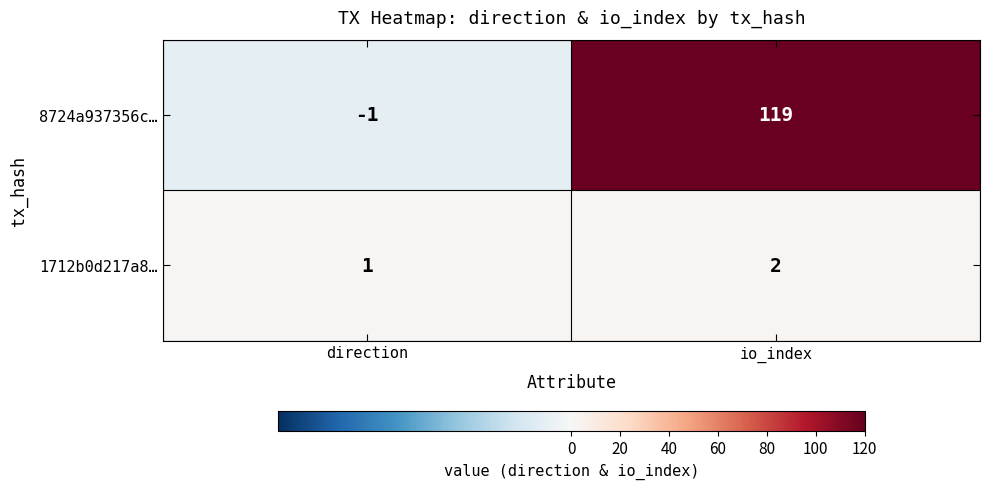

Reading right to left, list all the values displayed in this chart.

8724a937356c…: 119	-1
1712b0d217a8…: 2	1